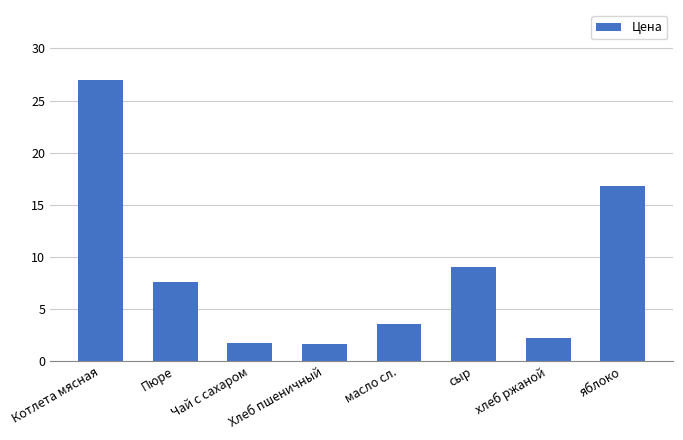

How many values are below 7?

4